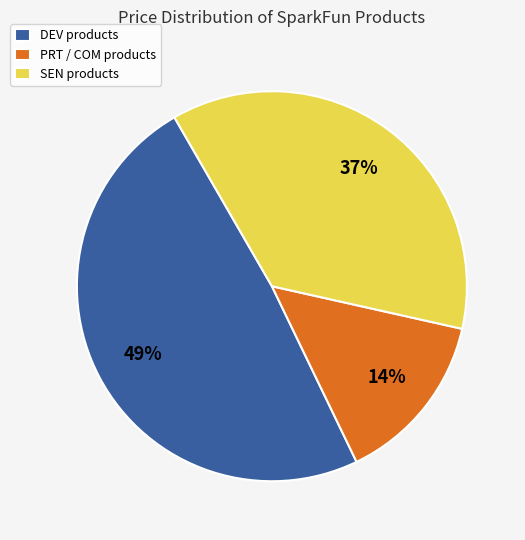

Rank the categories by value from highest to lowest.

DEV products, SEN products, PRT / COM products